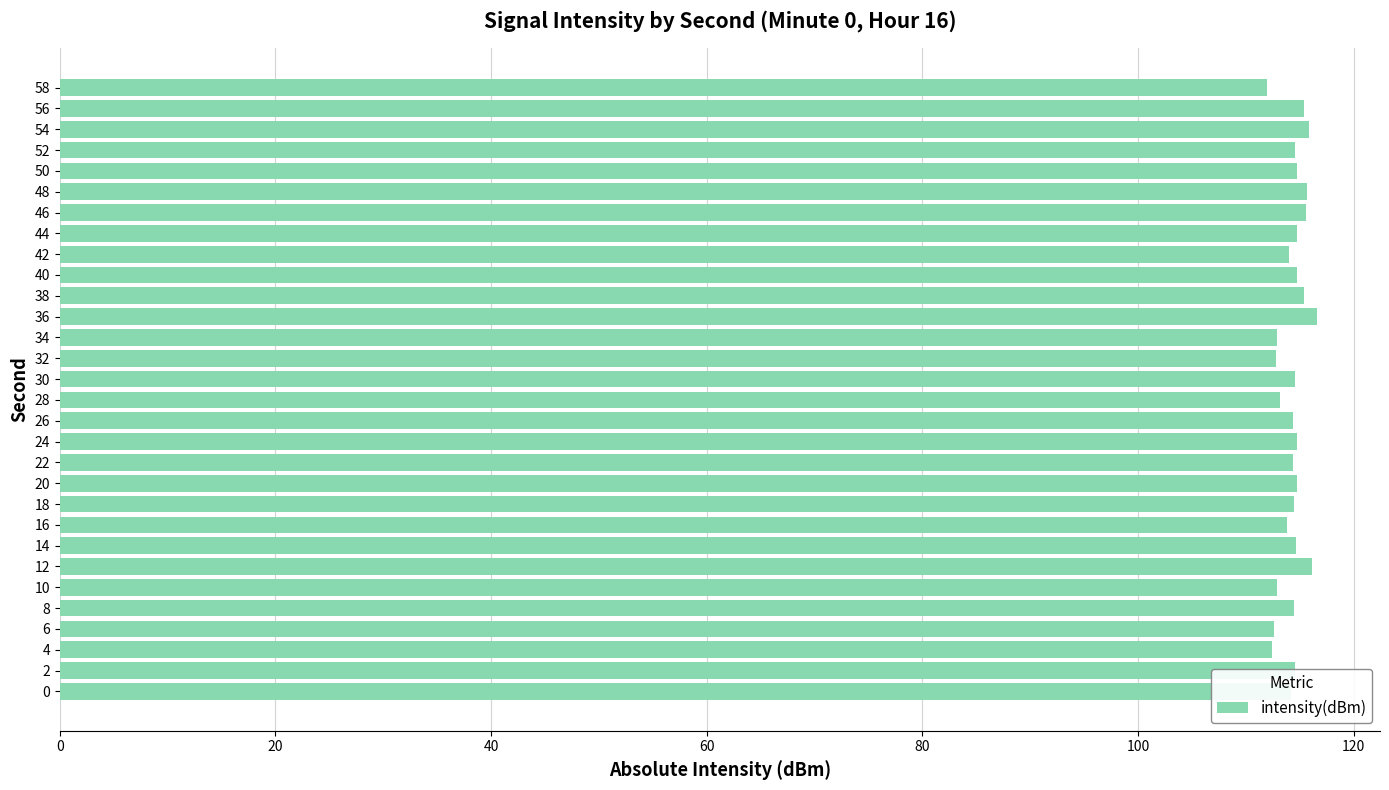

The chart shows a value of 188.0 at 12. True or false?

False